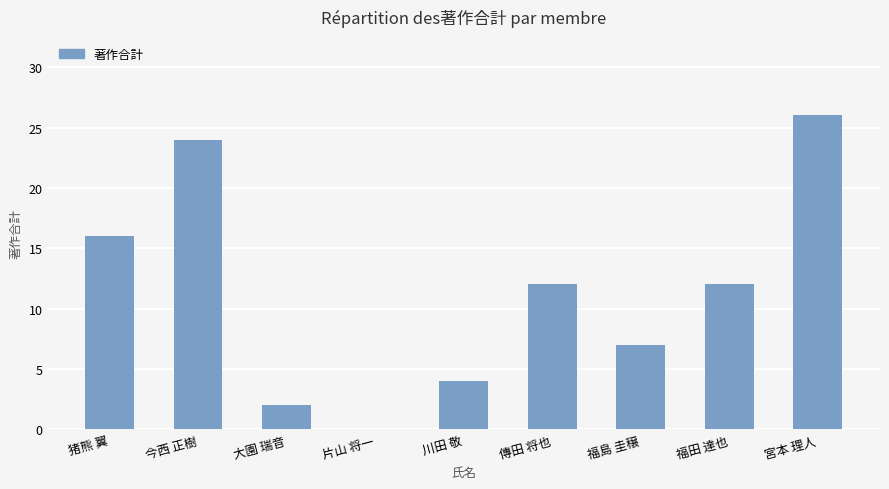

What is the greatest value displayed?

26